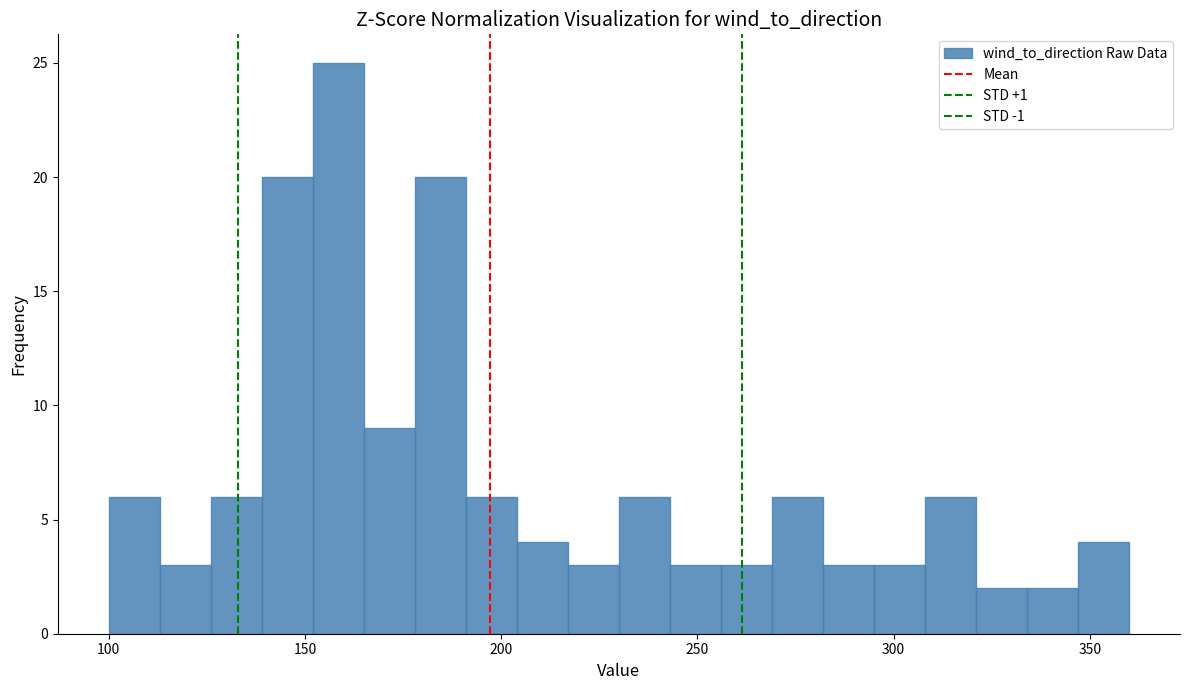

Around what value on the x-axis is the tallest bar? Give the approximate position of its centre, as read against the axis.

160